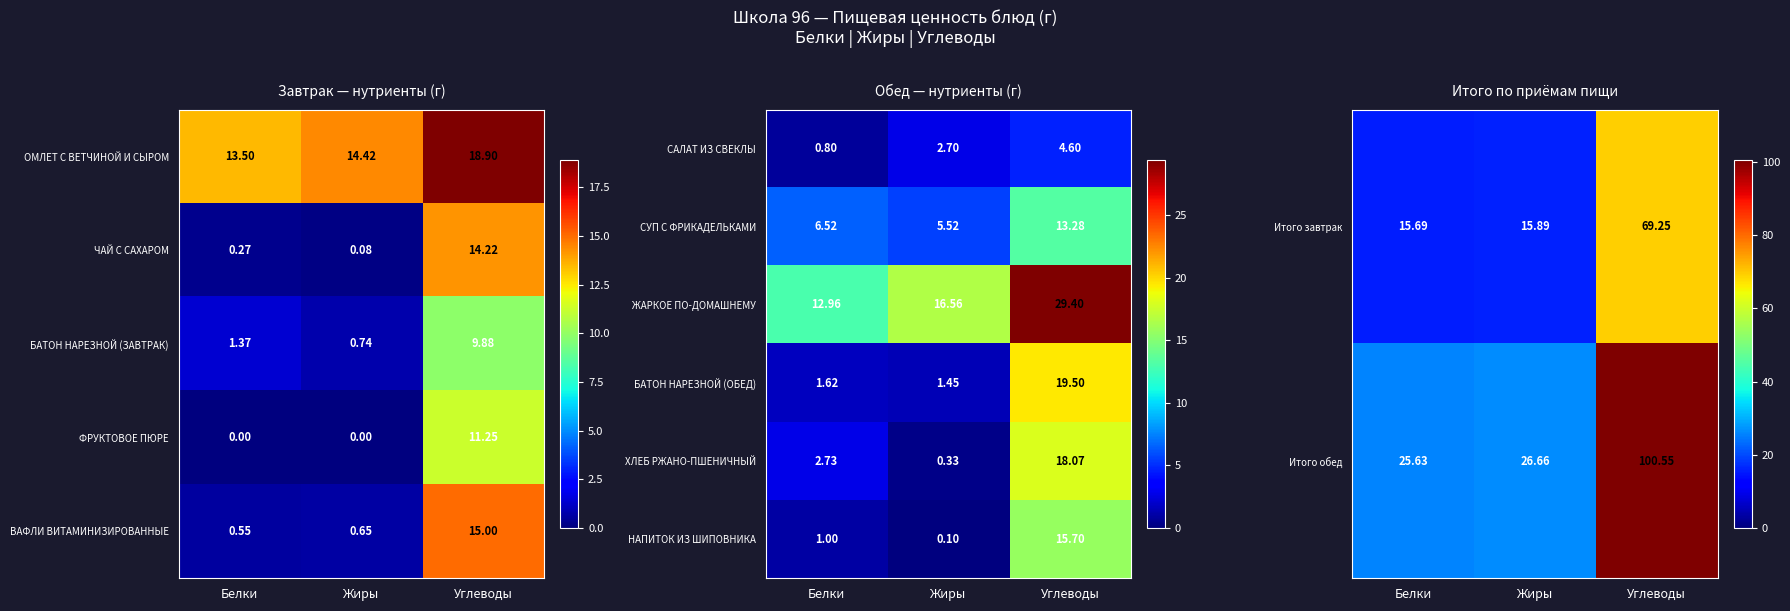

What is the highest value of the БАТОН НАРЕЗНОЙ (ОБЕД) series?

19.5